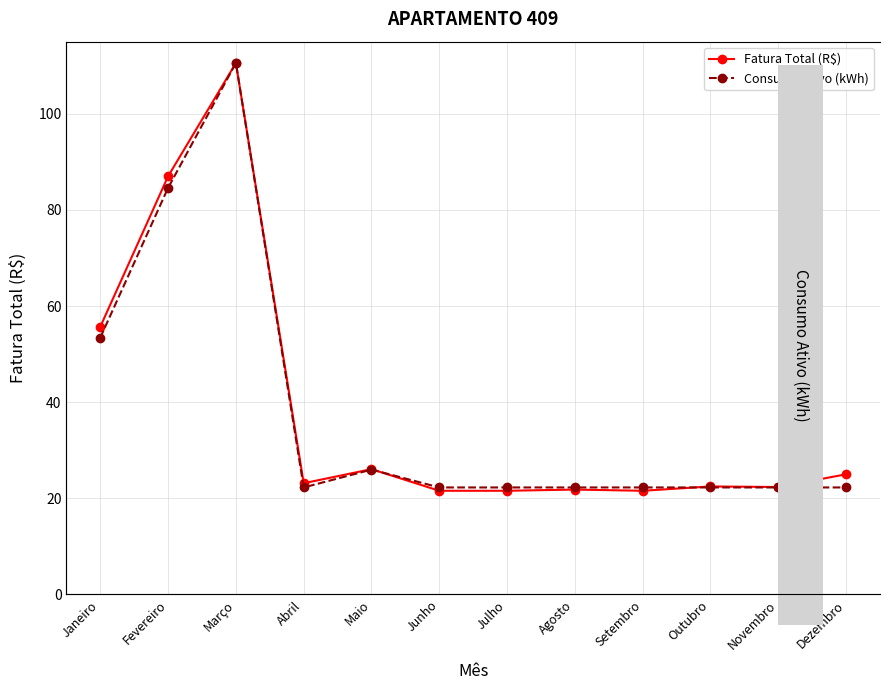

How many categories are shown in the chart?

12